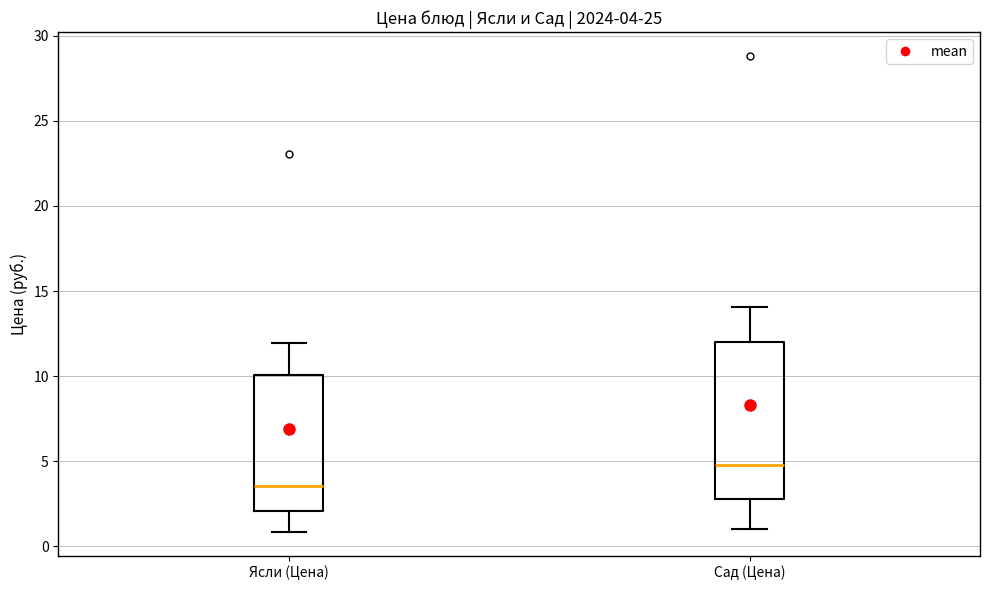

Comparing the boxes themselves (not the whiskers), which one is the tallest?

Сад (Цена)